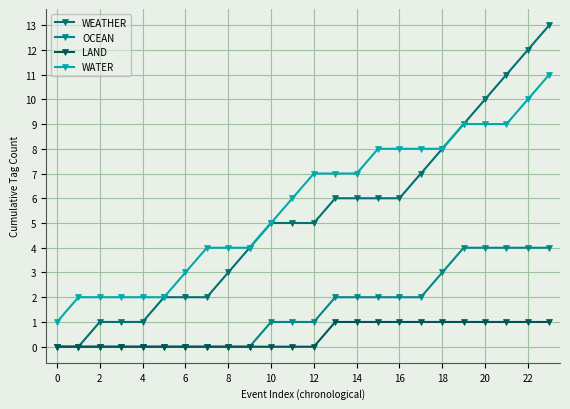

Is this an area chart (filled region under the line)?

No